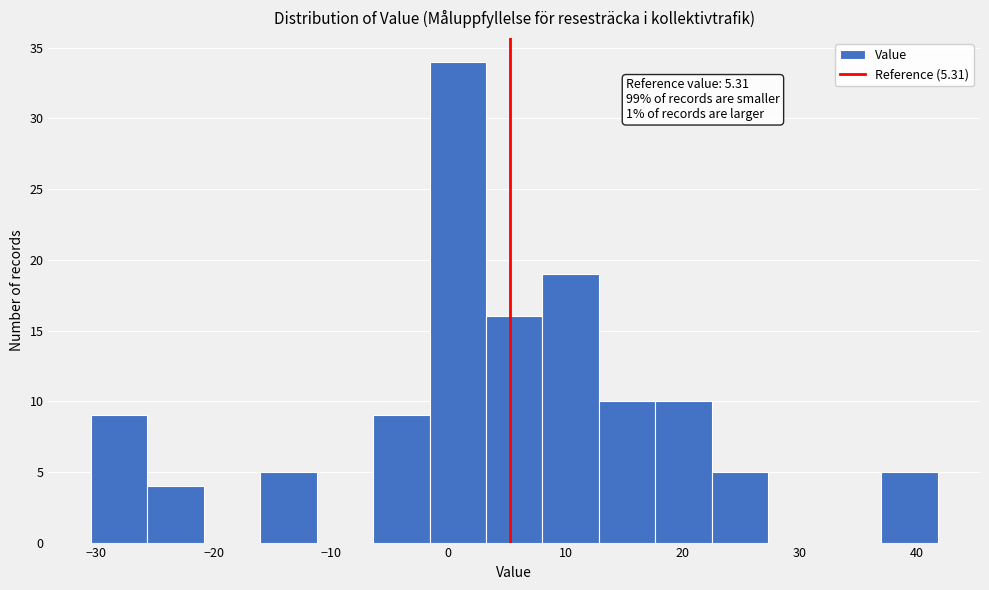

Over which range of the x-axis is the bar tallest?

-2 to 3